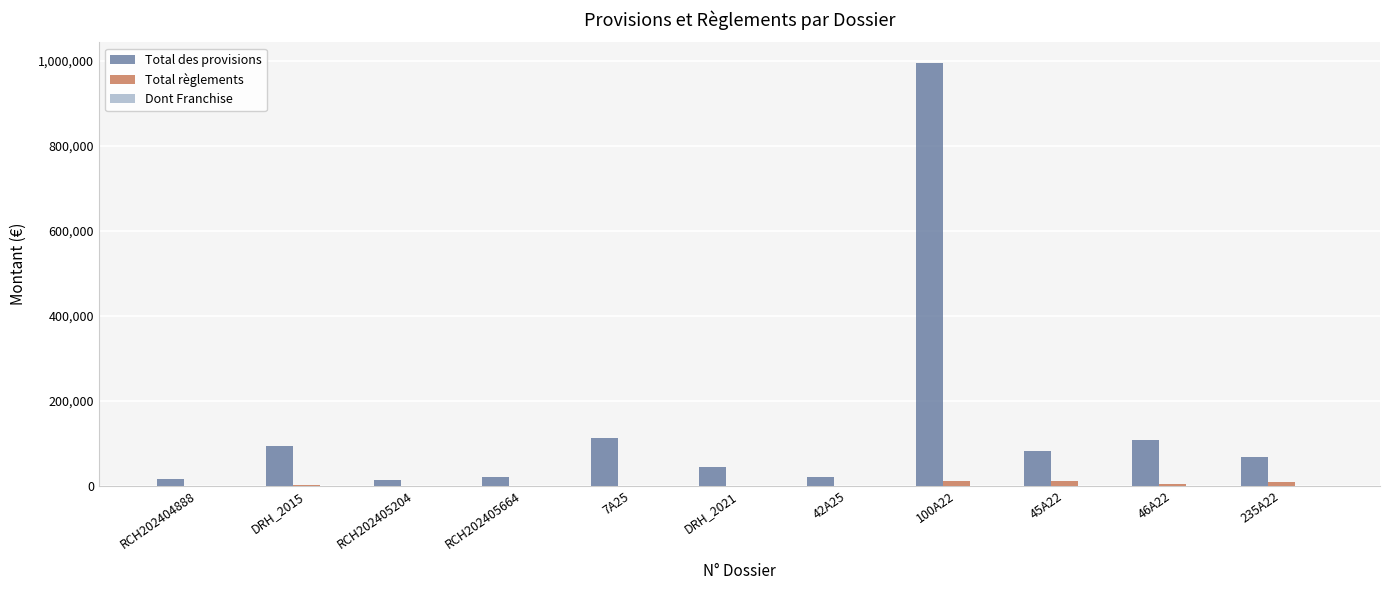

The value of Total des provisions at DRH_2015 is 94000.0. True or false?

True